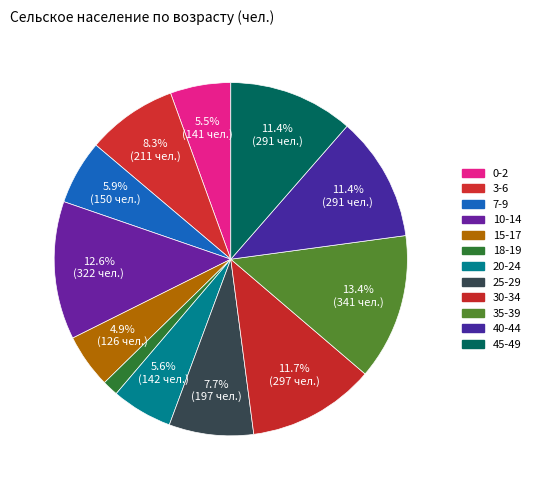

True or false: 25-29 accounts for 8% of the total.

True